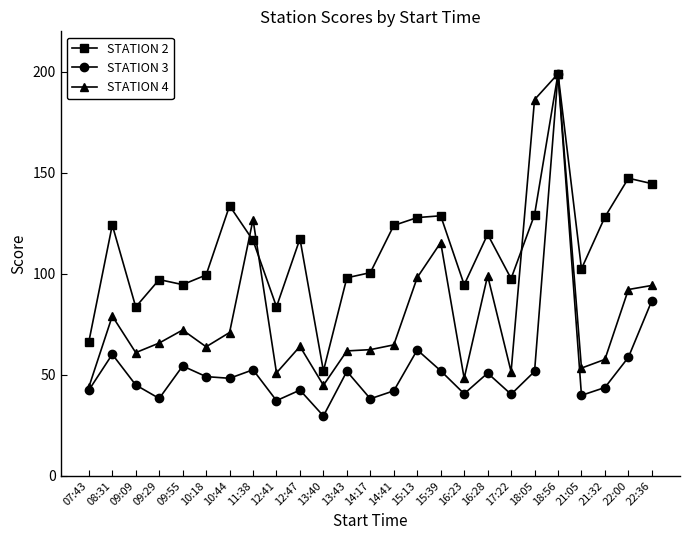

Rank the series at 18:05 from highest to lowest value.

STATION 4, STATION 2, STATION 3